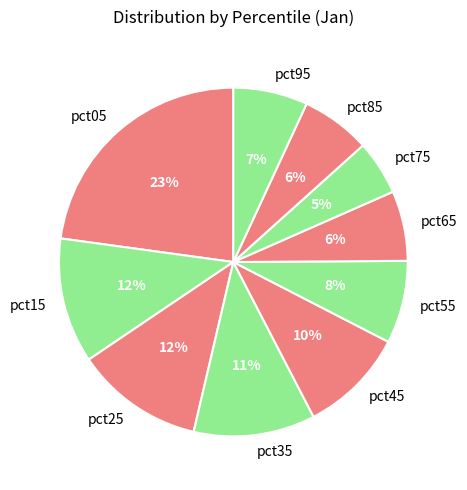

To the nearest percent, what portion does pct25 represent?

12%